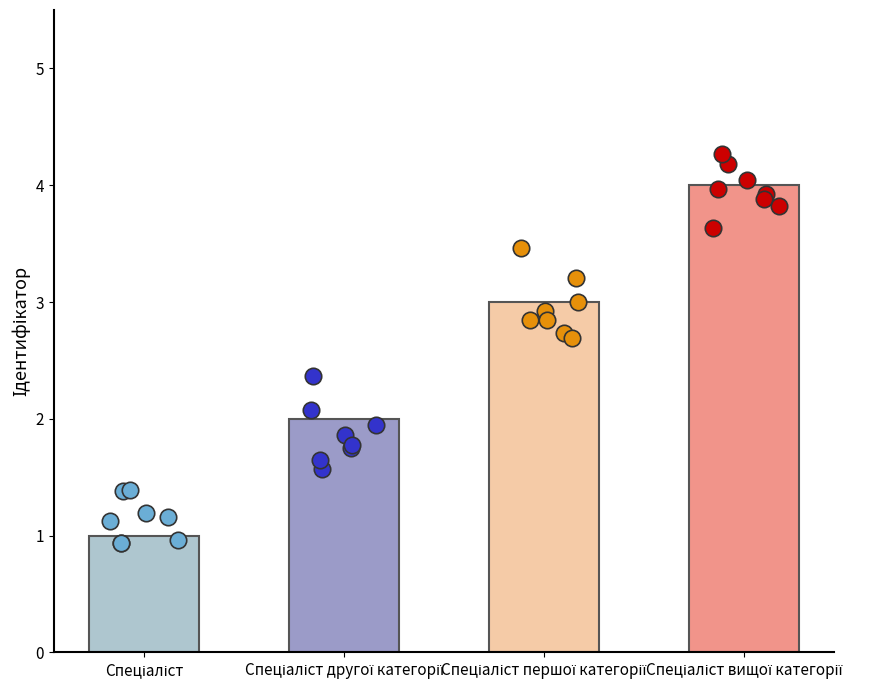

Which has a higher value, Спеціаліст другої категорії or Спеціаліст?

Спеціаліст другої категорії